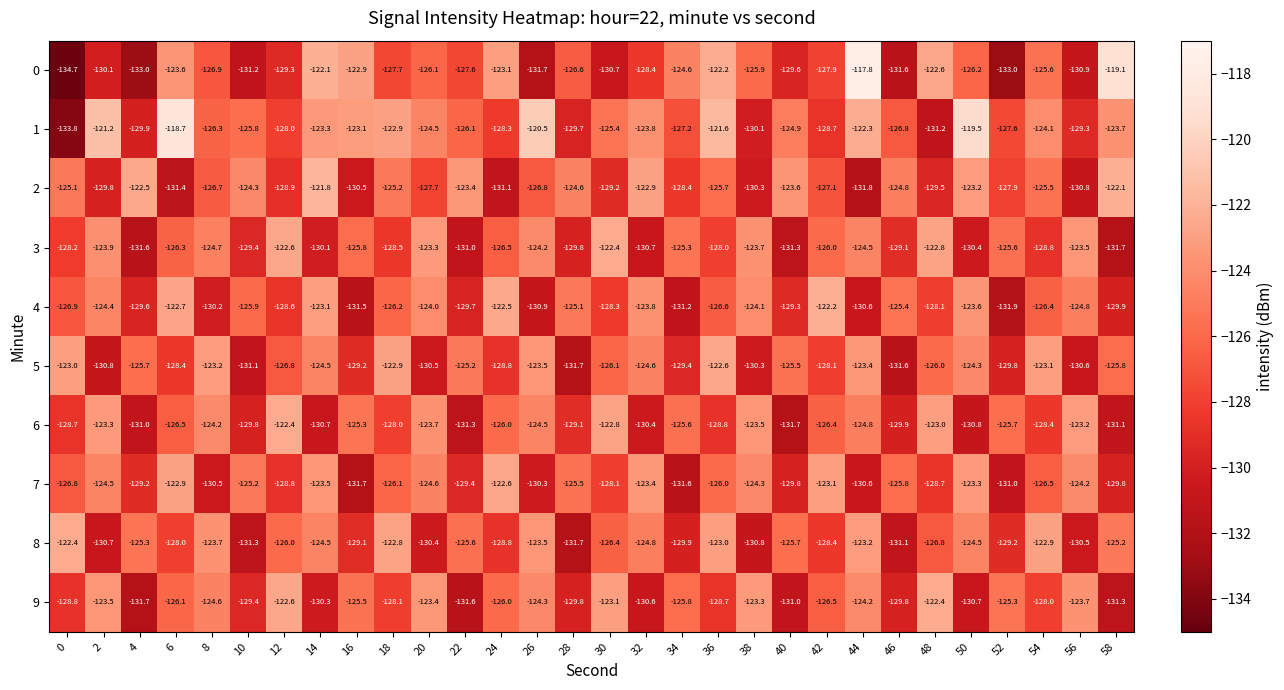

Rank the series at 48 from highest to lowest value.

9, 0, 3, 6, 5, 8, 4, 7, 2, 1